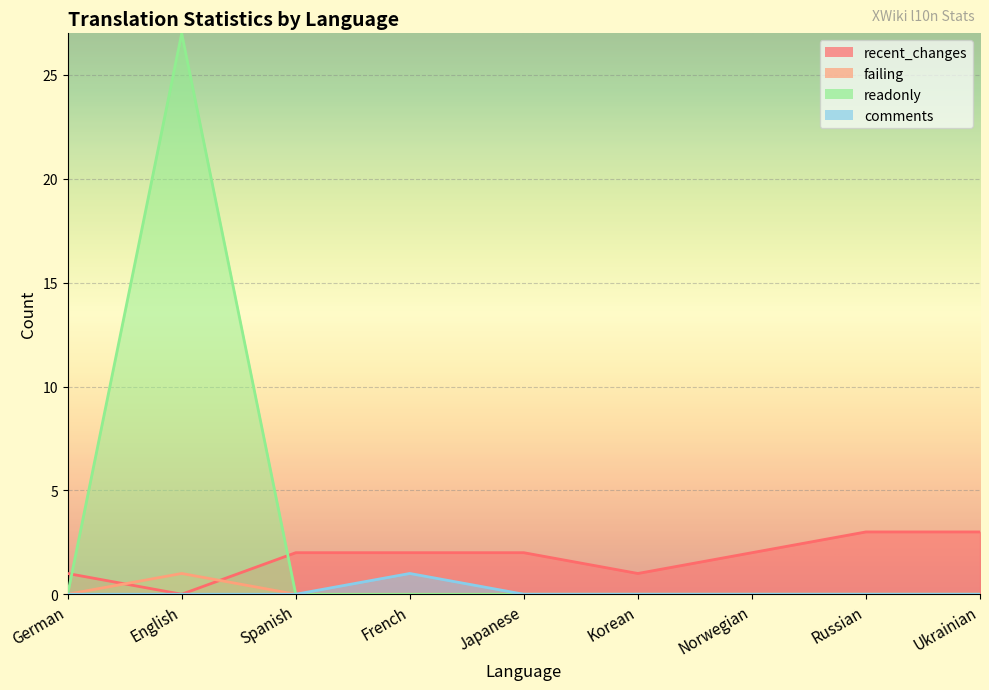

Reading left to right, what are all the values shown in this chart?

recent_changes: 1	0	2	2	2	1	2	3	3
failing: 0	1	0	0	0	0	0	0	0
readonly: 0	27	0	0	0	0	0	0	0
comments: 0	0	0	1	0	0	0	0	0